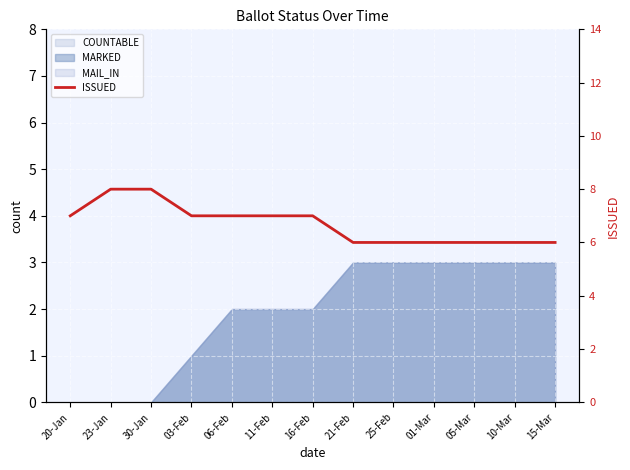

Reading left to right, what are all the values shown in this chart?

20-Jan=7	23-Jan=8	30-Jan=8	03-Feb=7	06-Feb=7	11-Feb=7	16-Feb=7	21-Feb=6	25-Feb=6	01-Mar=6	05-Mar=6	10-Mar=6	15-Mar=6